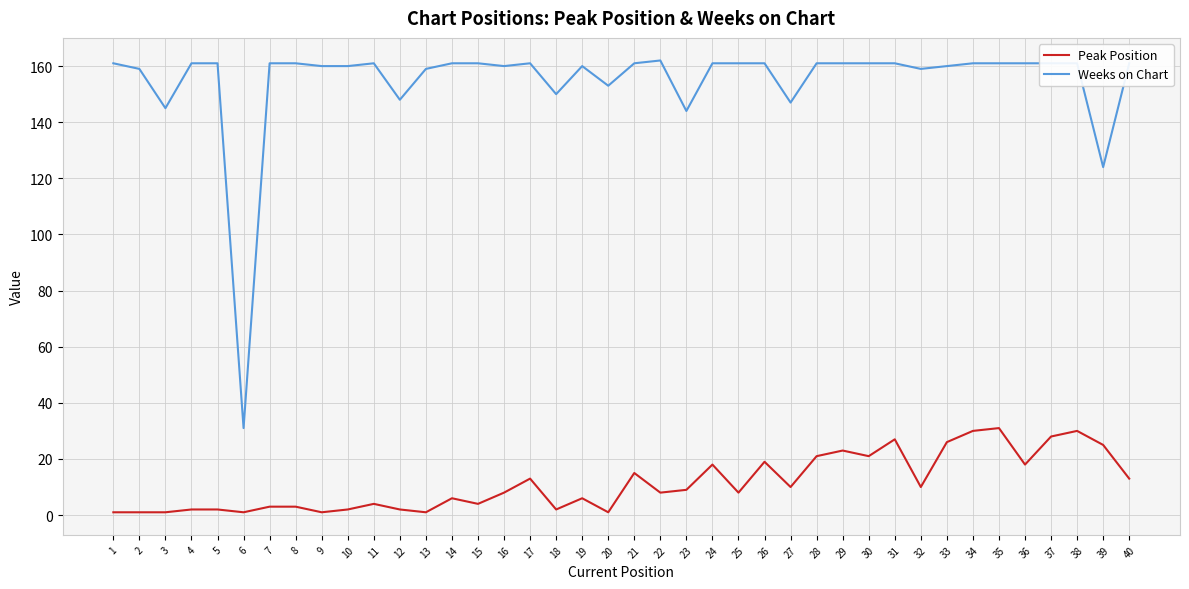

What is the total value across all series at 26?

180